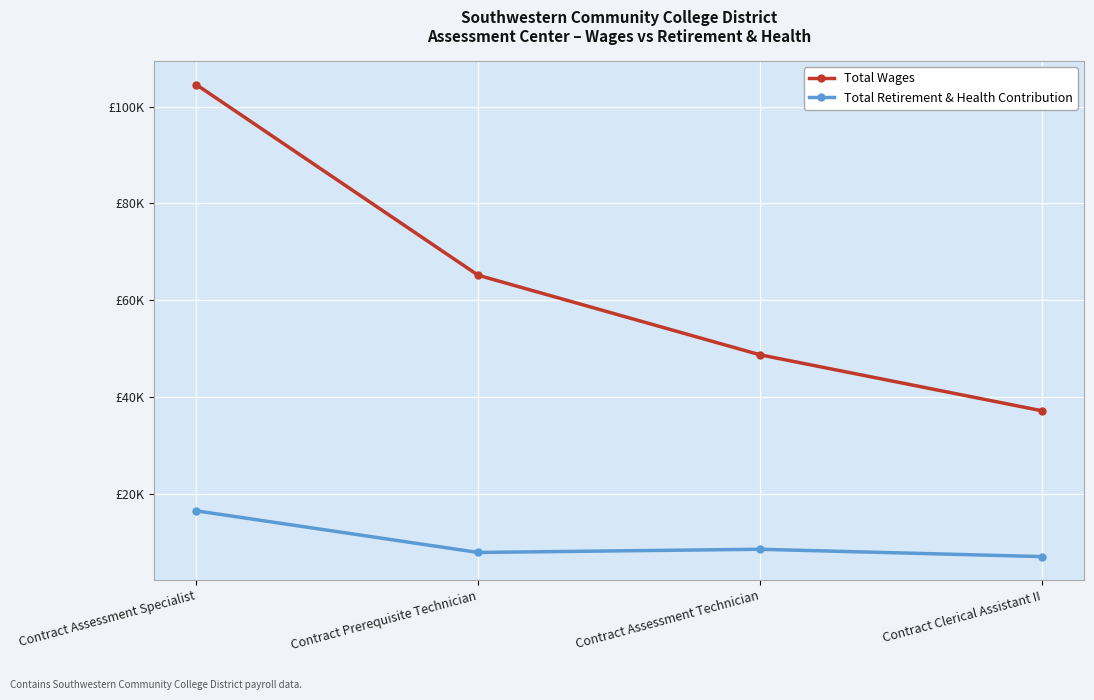

True or false: Total Wages has a value of 14532 at Contract Clerical Assistant II.

False